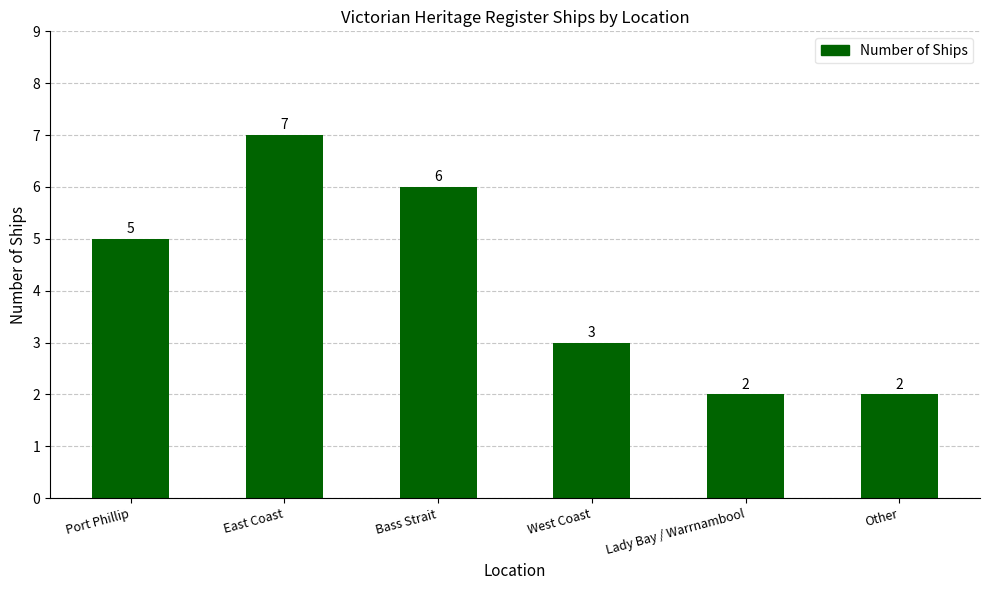

True or false: the data shows 3 at East Coast.

False